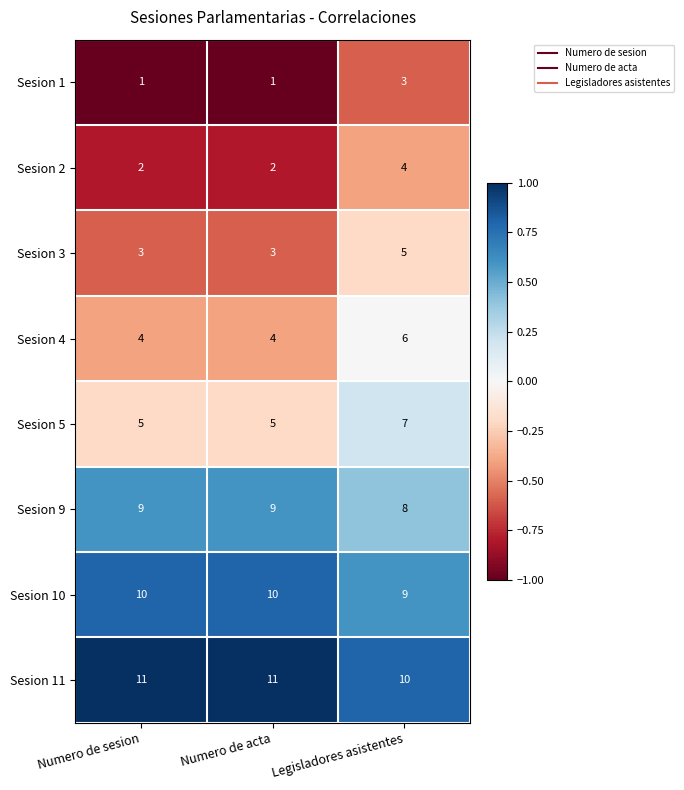

What is the spread (max minus min) of values at Numero de sesion?

10